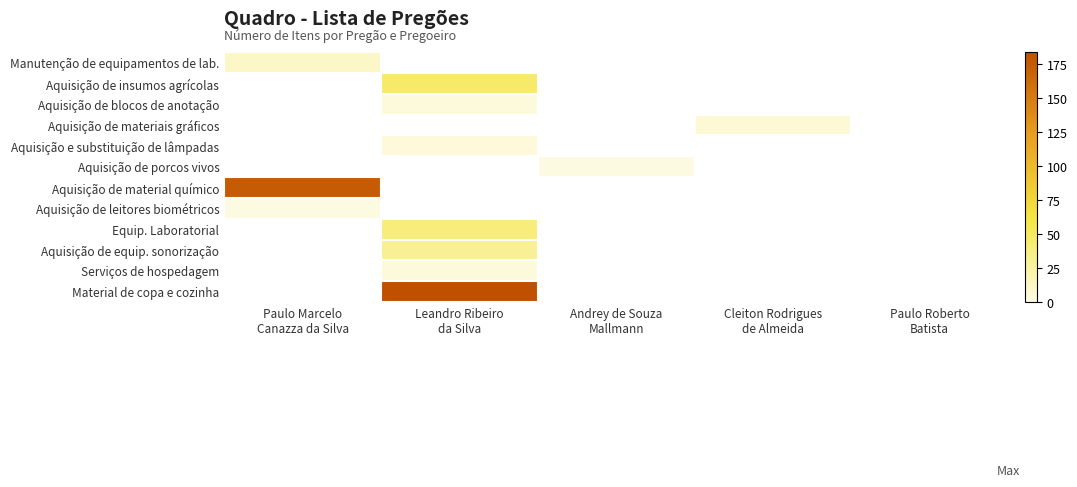

At which category does the chart reach its minimum across all series?

Andrey de Souza
Mallmann